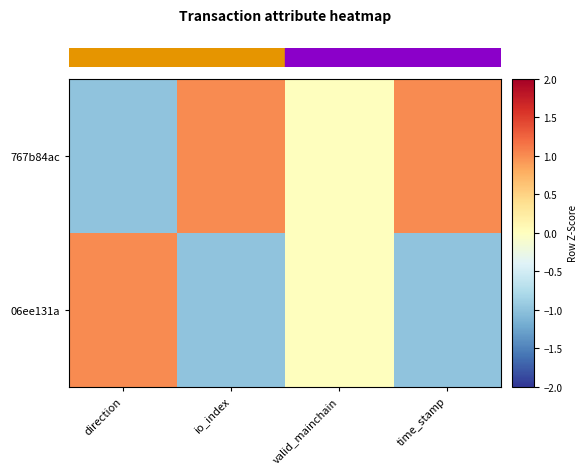

At which category does the chart reach its minimum across all series?

direction